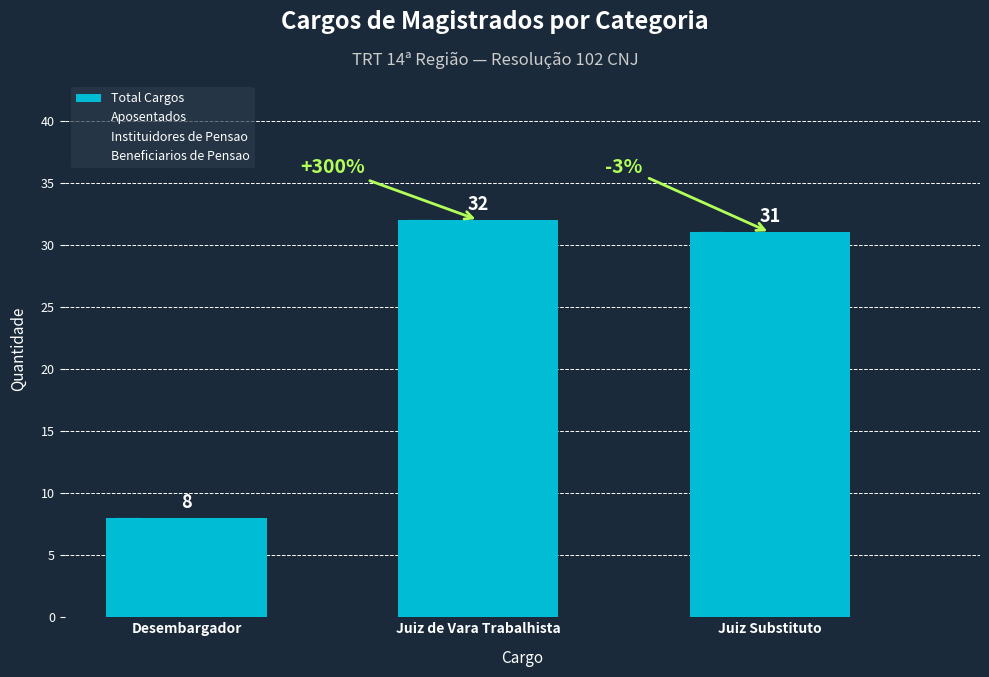

The chart shows a value of 10 at Juiz Substituto. True or false?

False